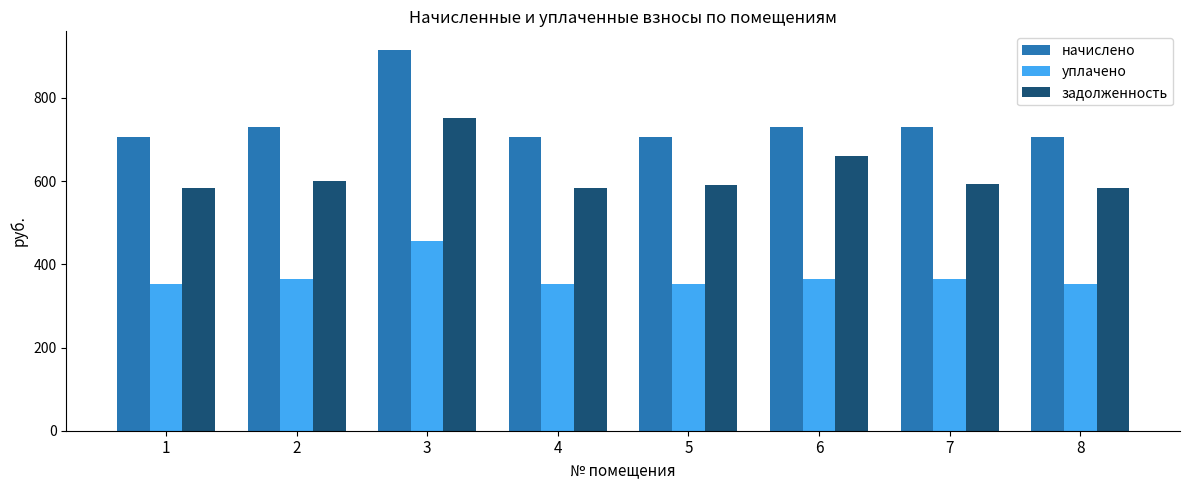

What is the value of the задолженность bar at the 5th from the left?

589.7